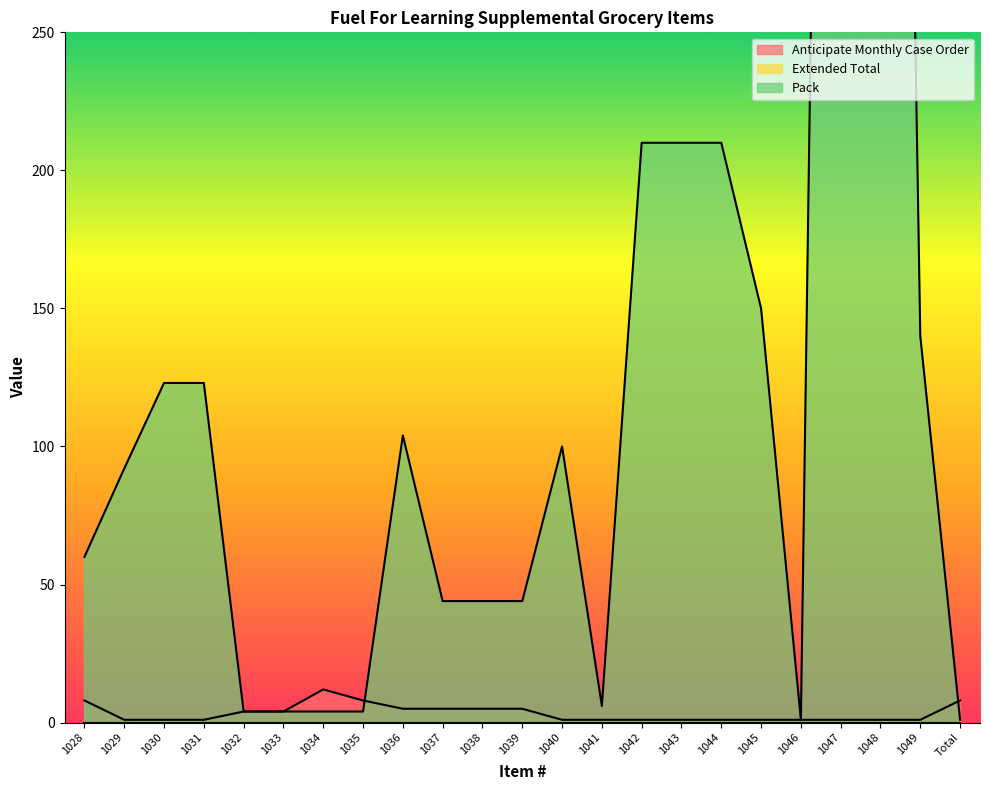

Which series has the largest range (max minus min)?

Pack